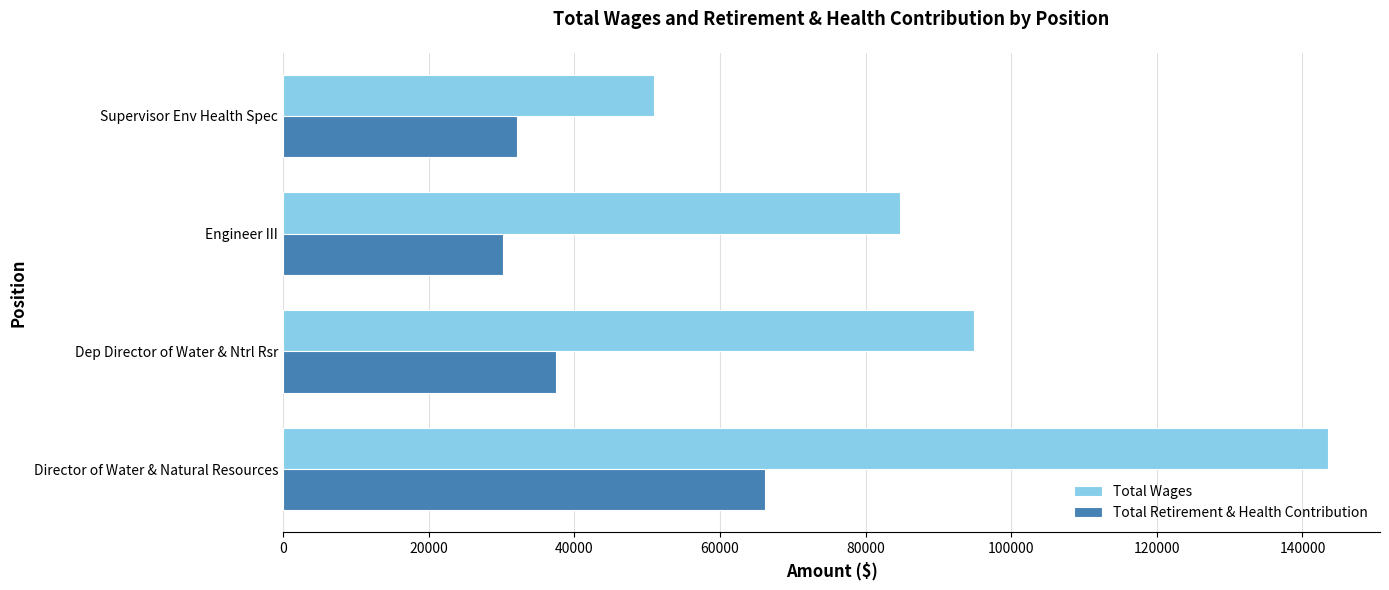

Which series has the largest range (max minus min)?

Total Wages